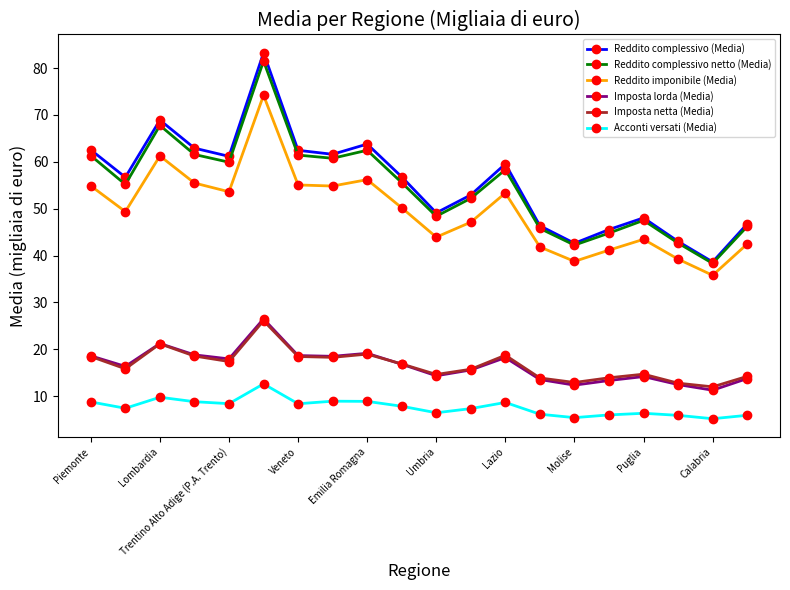

What is the highest value of the Imposta lorda (Media) series?

26.5